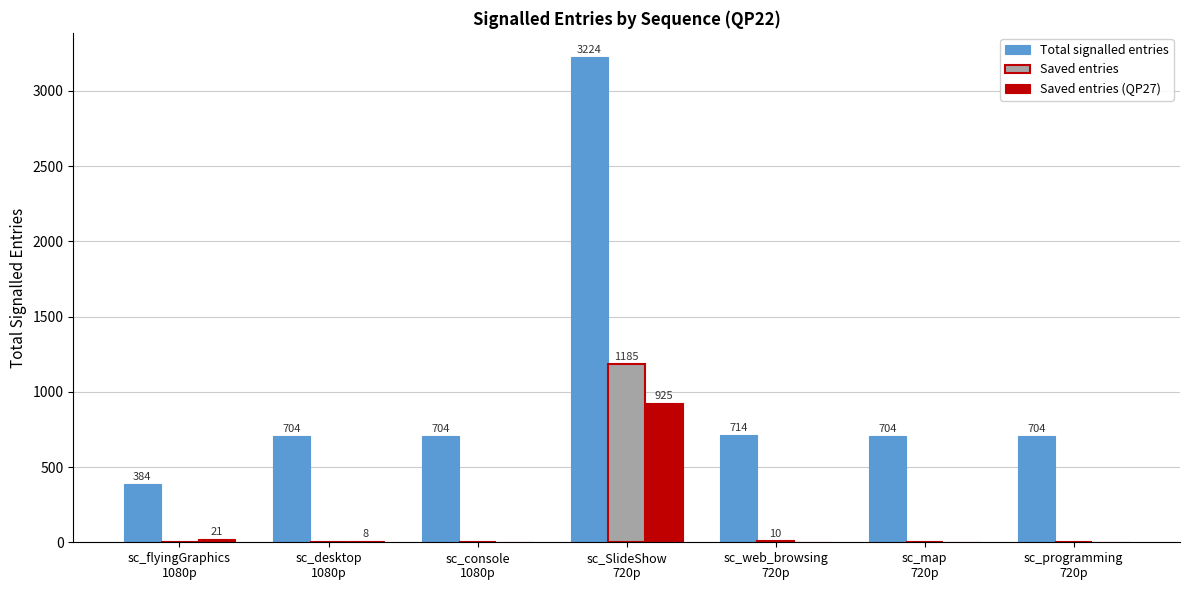

What is the greatest value displayed?

3224